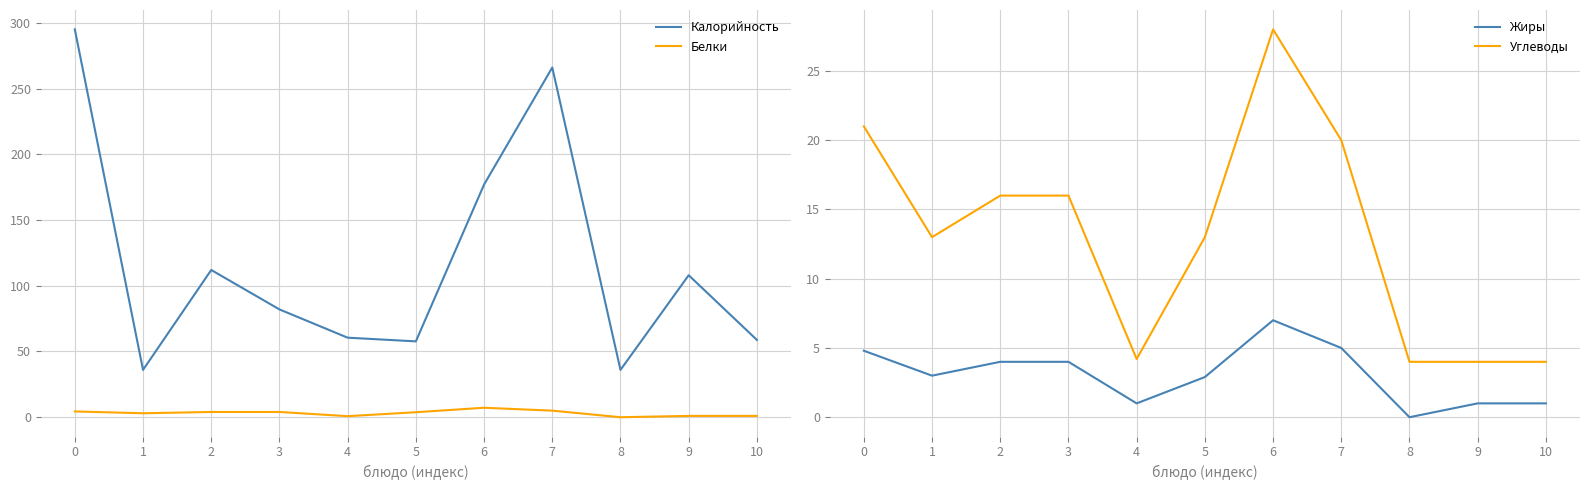

Which series has the largest total across all categories?

Калорийность